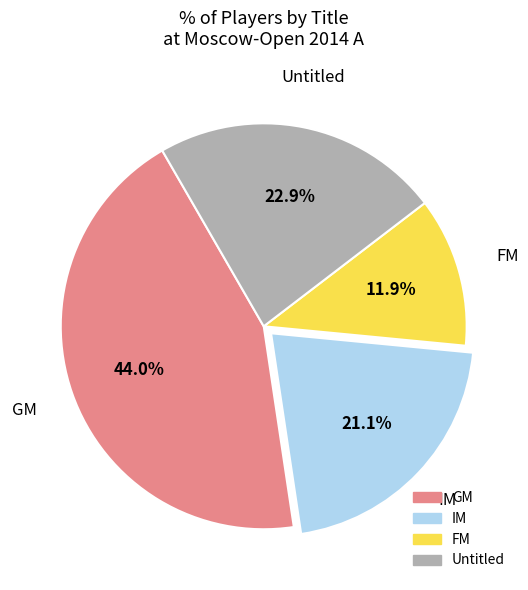

Is there any slice that represents more than half of the pie?

No